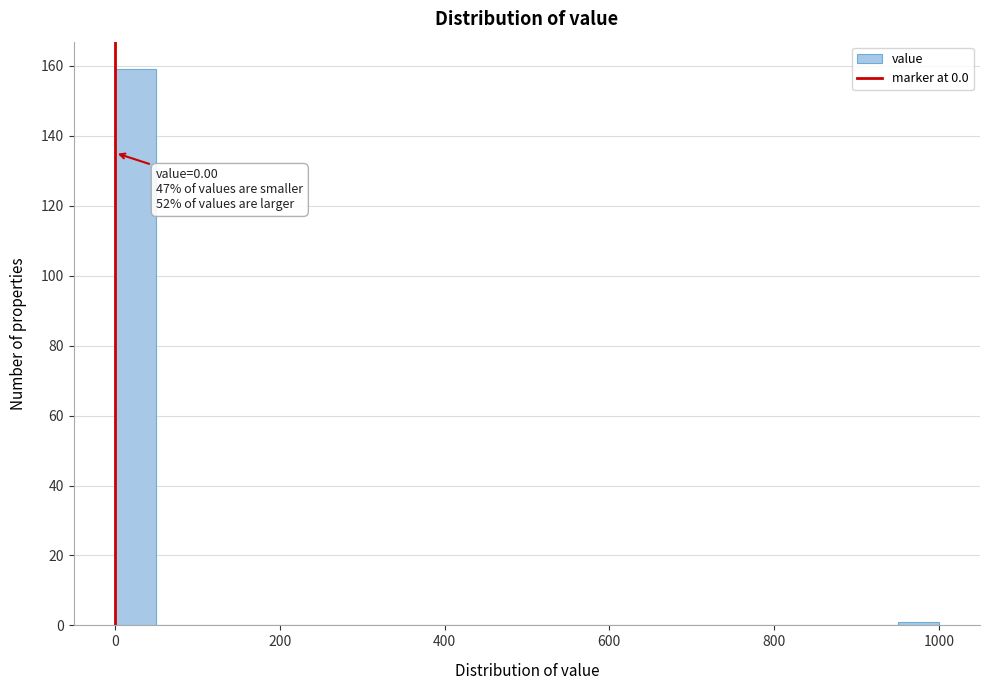

Read against the x-axis, roughly where is the centre of the tallest bar?

20